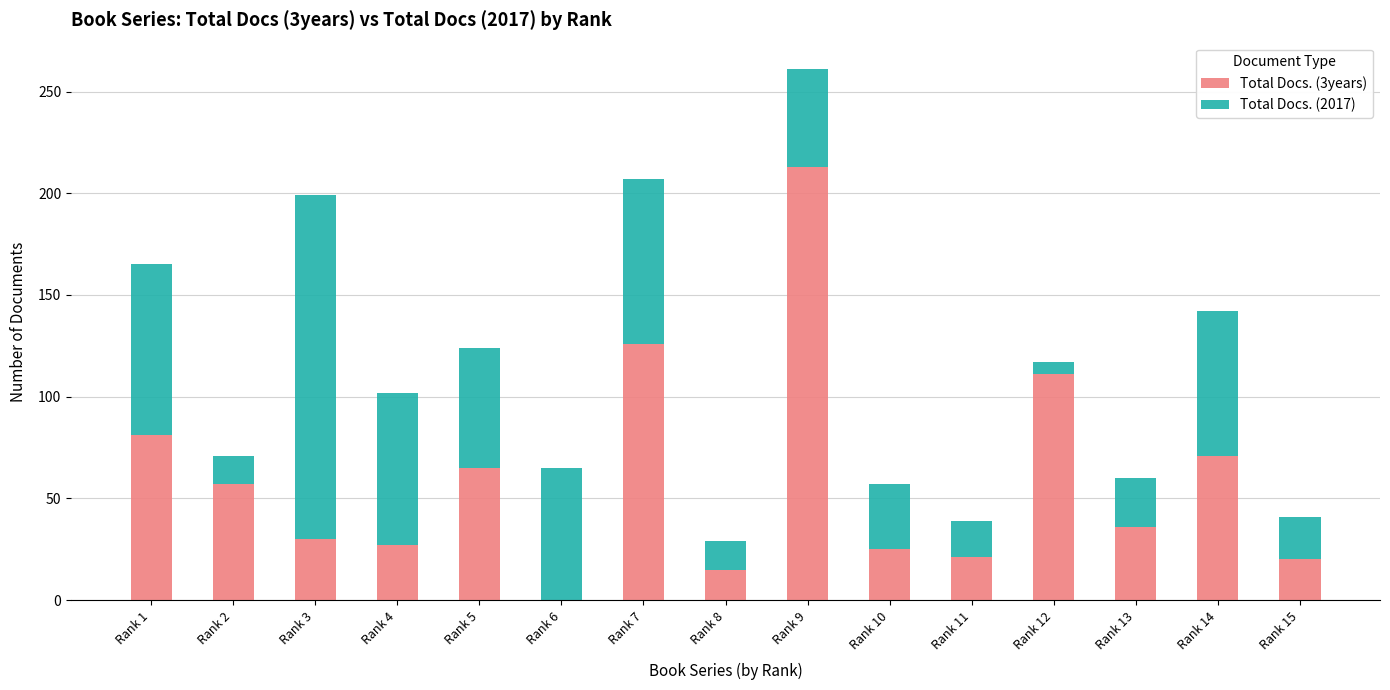

What is the total value across all series at Rank 11?

39